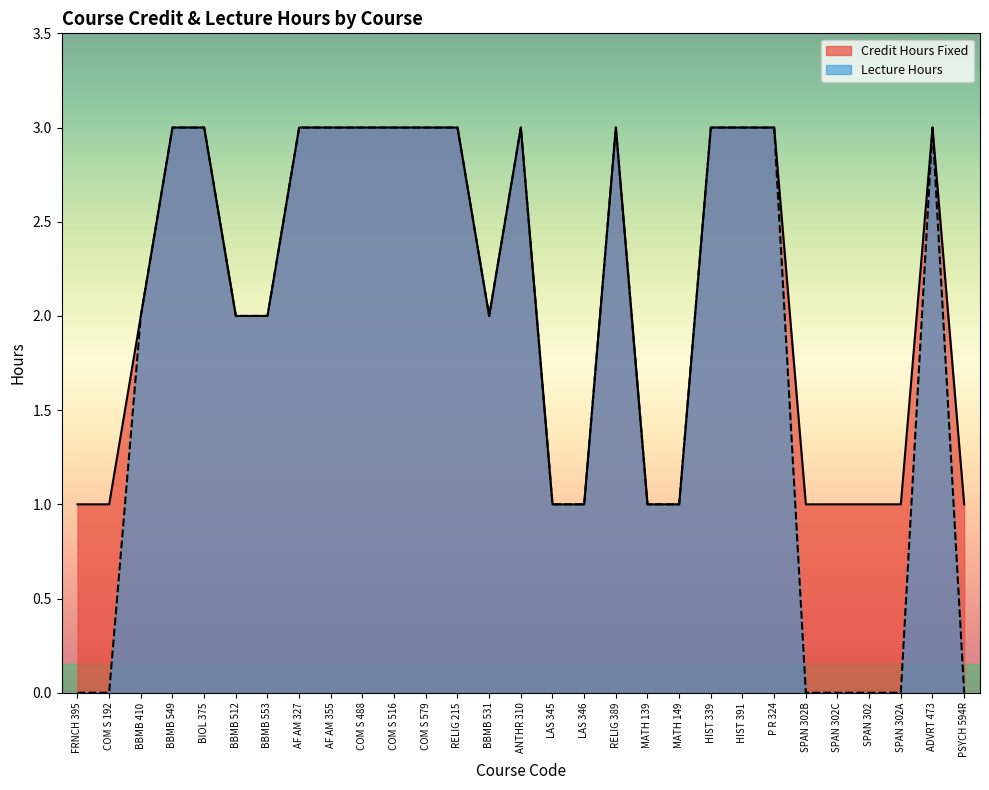

True or false: Credit Hours Fixed and Lecture Hours intersect in this chart.

False